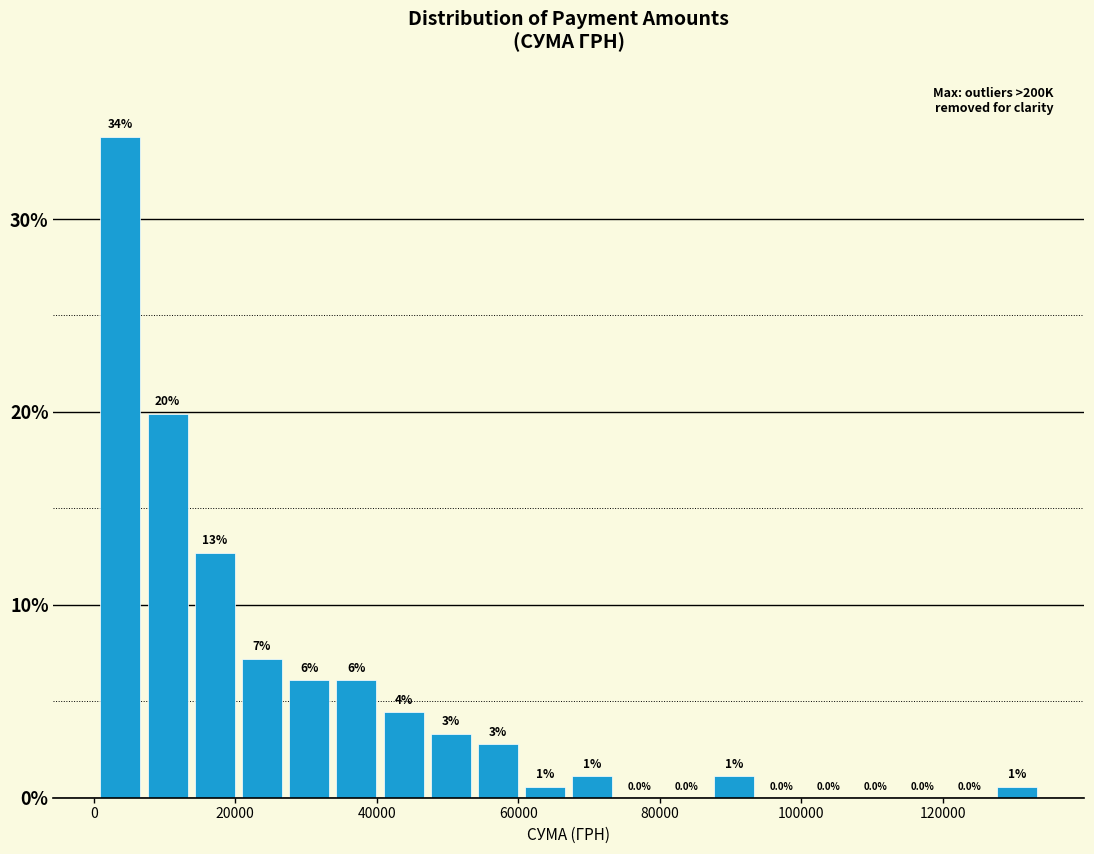

Read against the x-axis, roughly where is the centre of the tallest bar?

4000